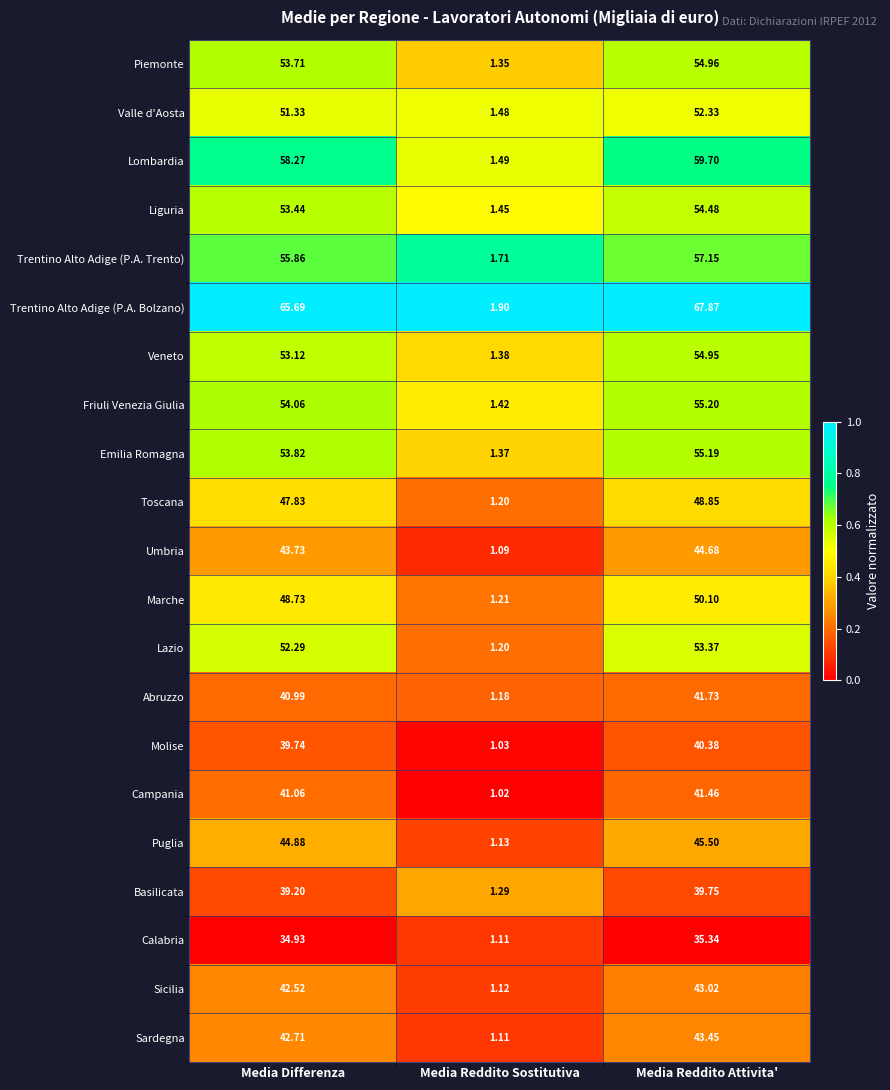

What is the total value across all series at Media Reddito Attivita'?

1039.5